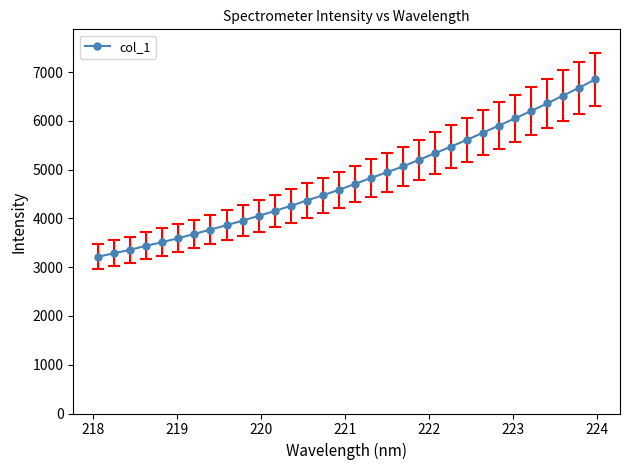

How many series are shown in this chart?

1